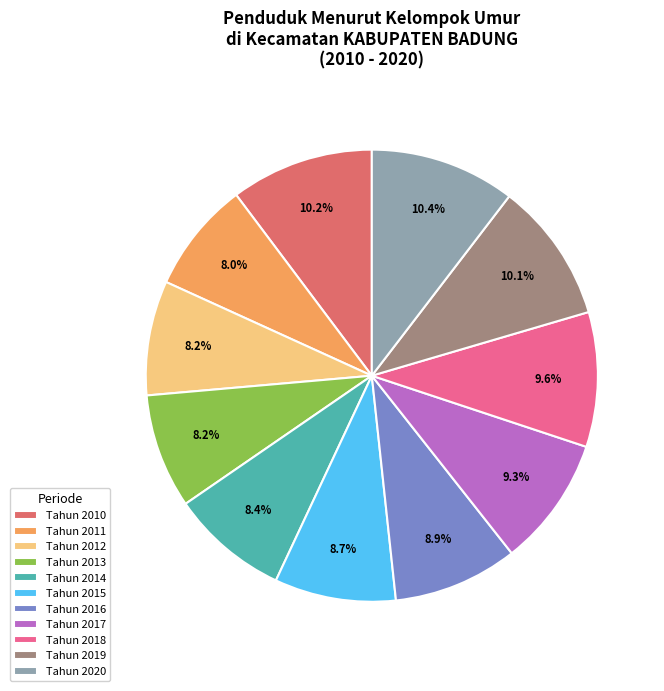

The Tahun 2016 slice represents 1% of the pie. True or false?

False